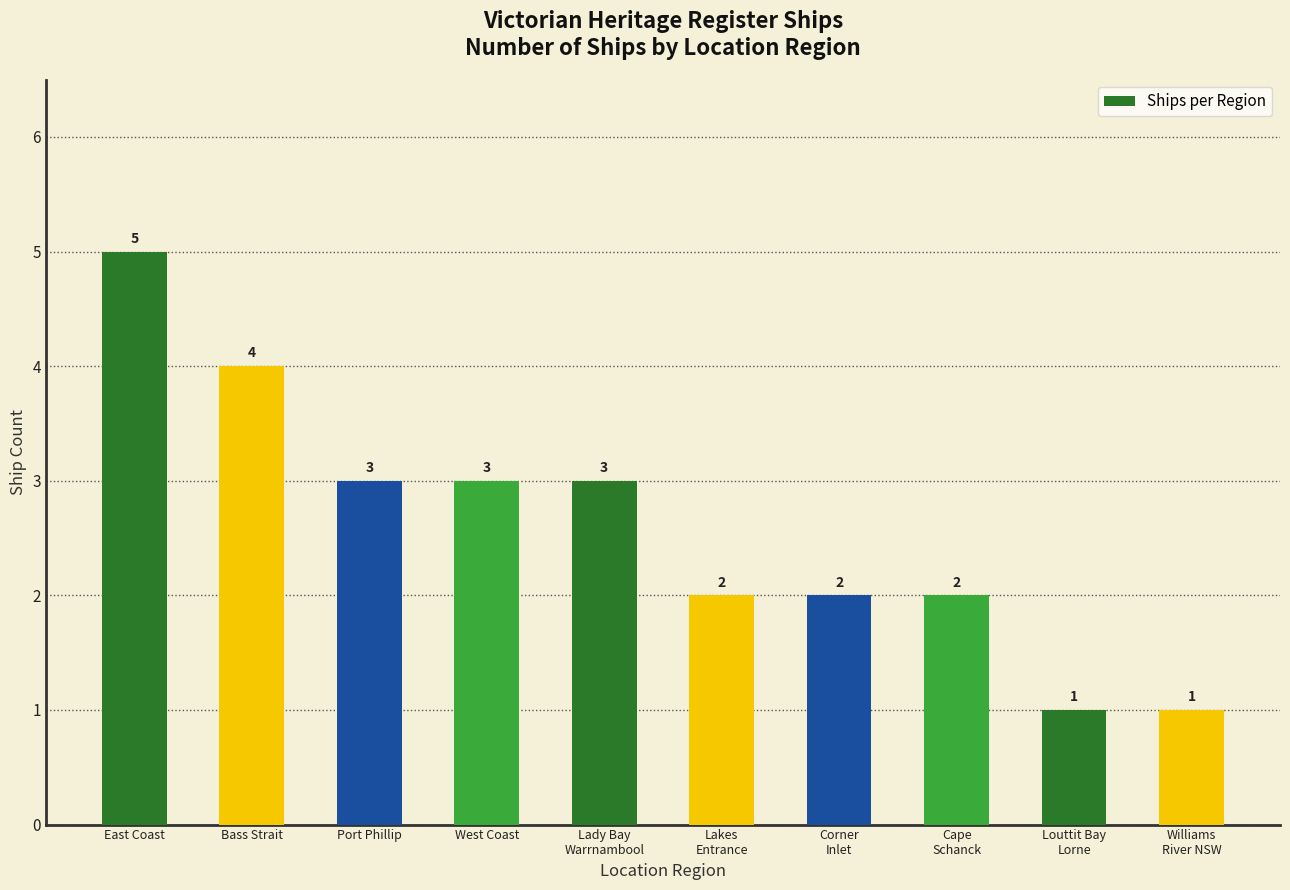

Where does the data first go above 3?

East Coast